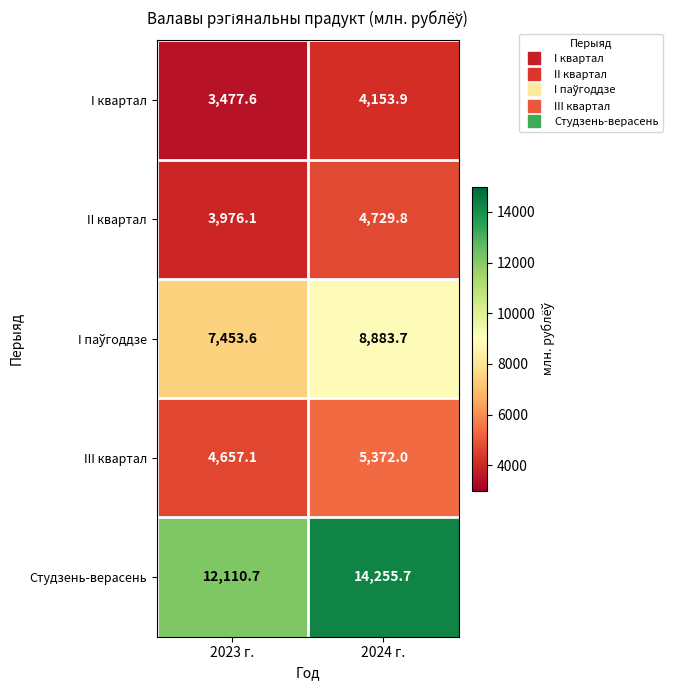

Is the value of I квартал at 2024 г. greater than the value of Студзень-верасень at 2024 г.?

No